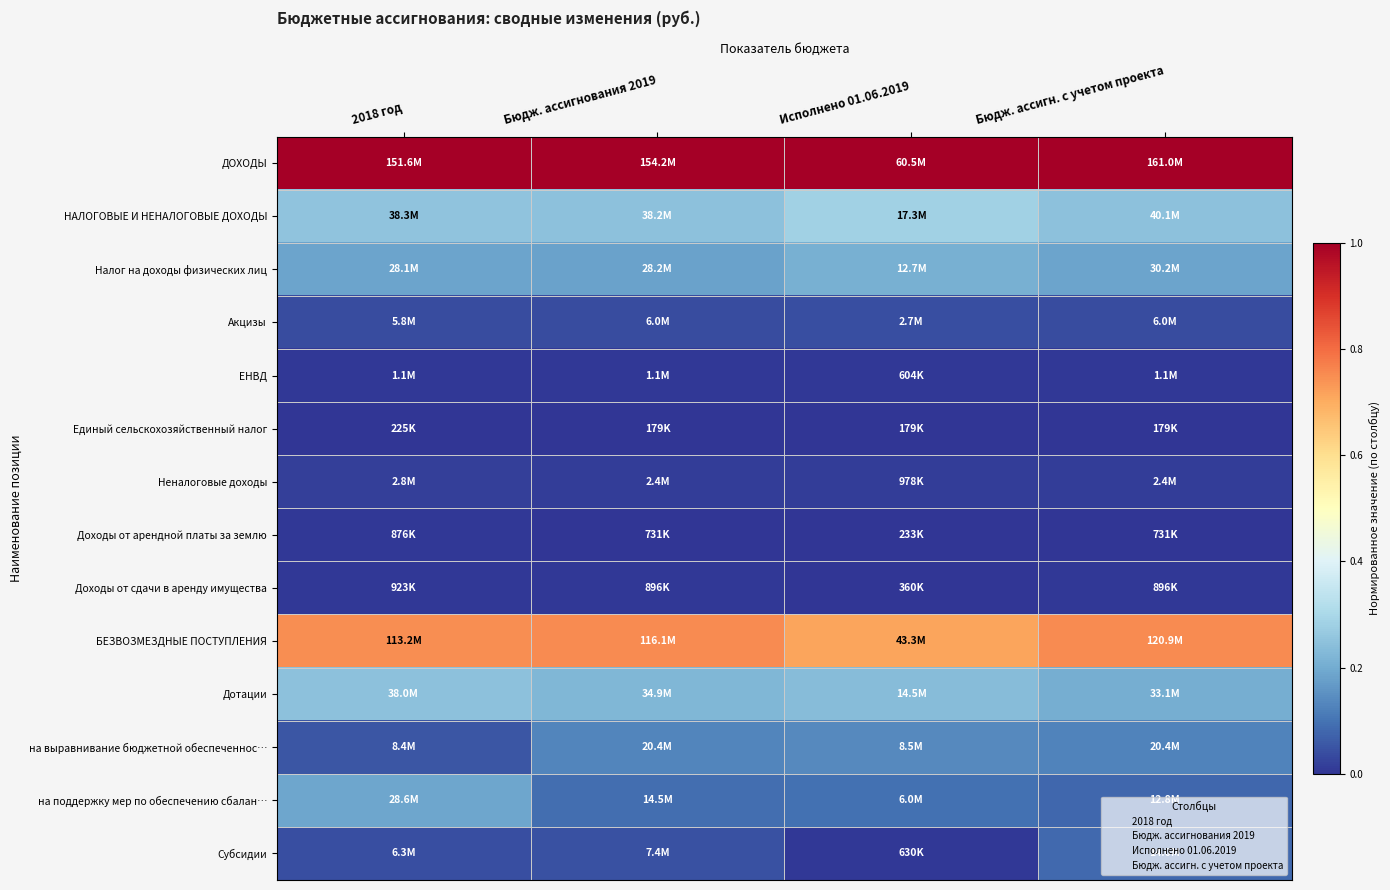

What is the greatest value displayed?

1.0